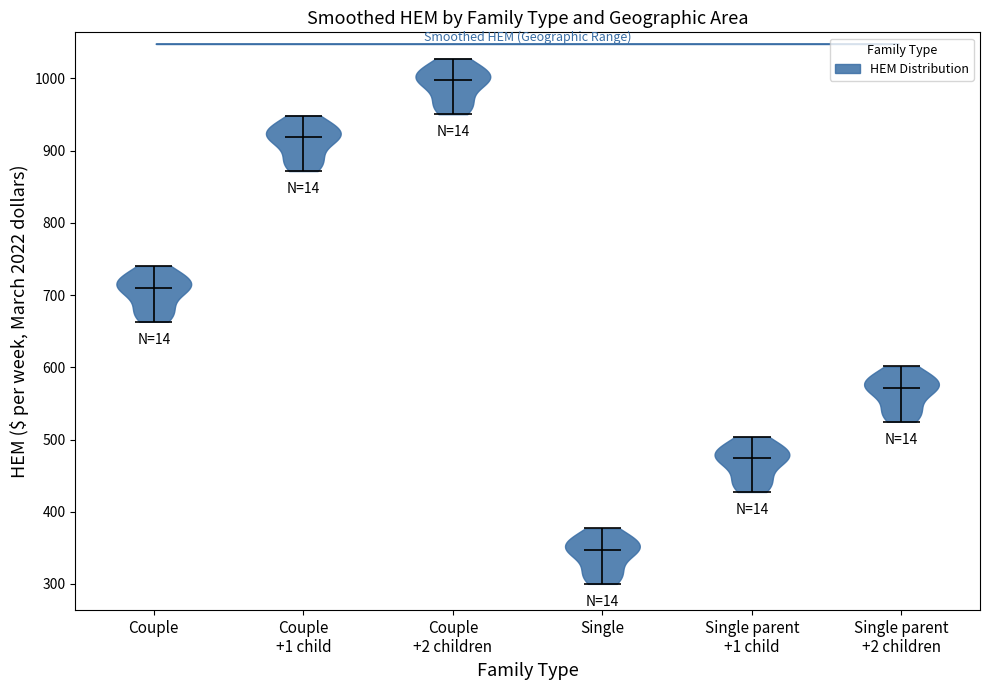

Which violin has the lowest median line?

Single